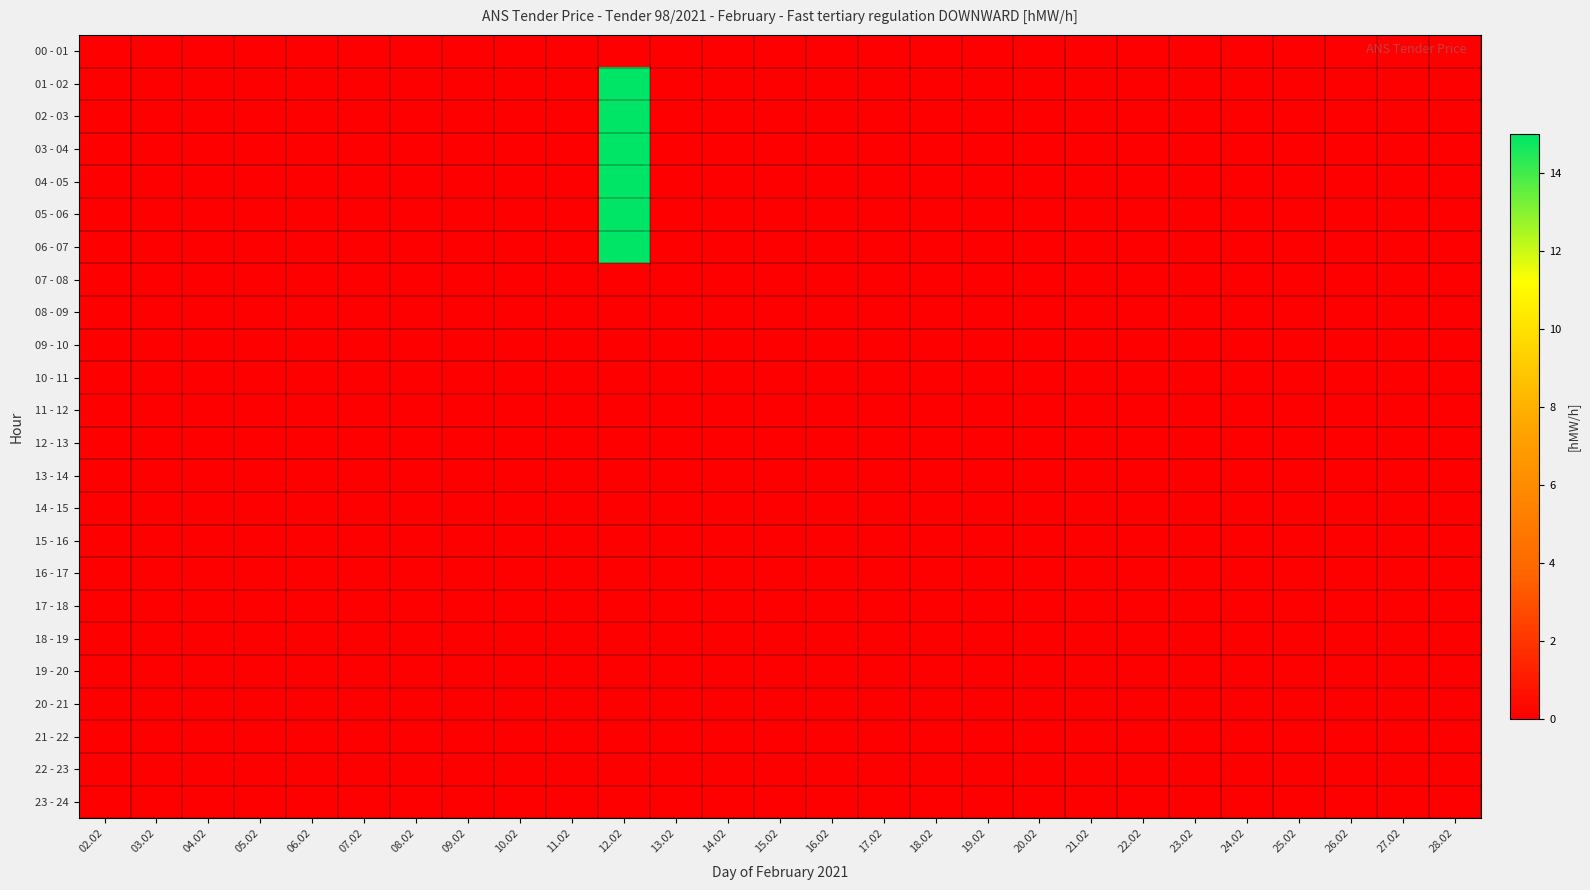

Reading left to right, what are all the values shown in this chart?

00 - 01: 02.02=0	03.02=0	04.02=0	05.02=0	06.02=0	07.02=0	08.02=0	09.02=0	10.02=0	11.02=0	12.02=0	13.02=0	14.02=0	15.02=0	16.02=0	17.02=0	18.02=0	19.02=0	20.02=0	21.02=0	22.02=0	23.02=0	24.02=0	25.02=0	26.02=0	27.02=0	28.02=0
01 - 02: 02.02=0	03.02=0	04.02=0	05.02=0	06.02=0	07.02=0	08.02=0	09.02=0	10.02=0	11.02=0	12.02=15	13.02=0	14.02=0	15.02=0	16.02=0	17.02=0	18.02=0	19.02=0	20.02=0	21.02=0	22.02=0	23.02=0	24.02=0	25.02=0	26.02=0	27.02=0	28.02=0
02 - 03: 02.02=0	03.02=0	04.02=0	05.02=0	06.02=0	07.02=0	08.02=0	09.02=0	10.02=0	11.02=0	12.02=15	13.02=0	14.02=0	15.02=0	16.02=0	17.02=0	18.02=0	19.02=0	20.02=0	21.02=0	22.02=0	23.02=0	24.02=0	25.02=0	26.02=0	27.02=0	28.02=0
03 - 04: 02.02=0	03.02=0	04.02=0	05.02=0	06.02=0	07.02=0	08.02=0	09.02=0	10.02=0	11.02=0	12.02=15	13.02=0	14.02=0	15.02=0	16.02=0	17.02=0	18.02=0	19.02=0	20.02=0	21.02=0	22.02=0	23.02=0	24.02=0	25.02=0	26.02=0	27.02=0	28.02=0
04 - 05: 02.02=0	03.02=0	04.02=0	05.02=0	06.02=0	07.02=0	08.02=0	09.02=0	10.02=0	11.02=0	12.02=15	13.02=0	14.02=0	15.02=0	16.02=0	17.02=0	18.02=0	19.02=0	20.02=0	21.02=0	22.02=0	23.02=0	24.02=0	25.02=0	26.02=0	27.02=0	28.02=0
05 - 06: 02.02=0	03.02=0	04.02=0	05.02=0	06.02=0	07.02=0	08.02=0	09.02=0	10.02=0	11.02=0	12.02=15	13.02=0	14.02=0	15.02=0	16.02=0	17.02=0	18.02=0	19.02=0	20.02=0	21.02=0	22.02=0	23.02=0	24.02=0	25.02=0	26.02=0	27.02=0	28.02=0
06 - 07: 02.02=0	03.02=0	04.02=0	05.02=0	06.02=0	07.02=0	08.02=0	09.02=0	10.02=0	11.02=0	12.02=15	13.02=0	14.02=0	15.02=0	16.02=0	17.02=0	18.02=0	19.02=0	20.02=0	21.02=0	22.02=0	23.02=0	24.02=0	25.02=0	26.02=0	27.02=0	28.02=0
07 - 08: 02.02=0	03.02=0	04.02=0	05.02=0	06.02=0	07.02=0	08.02=0	09.02=0	10.02=0	11.02=0	12.02=0	13.02=0	14.02=0	15.02=0	16.02=0	17.02=0	18.02=0	19.02=0	20.02=0	21.02=0	22.02=0	23.02=0	24.02=0	25.02=0	26.02=0	27.02=0	28.02=0
08 - 09: 02.02=0	03.02=0	04.02=0	05.02=0	06.02=0	07.02=0	08.02=0	09.02=0	10.02=0	11.02=0	12.02=0	13.02=0	14.02=0	15.02=0	16.02=0	17.02=0	18.02=0	19.02=0	20.02=0	21.02=0	22.02=0	23.02=0	24.02=0	25.02=0	26.02=0	27.02=0	28.02=0
09 - 10: 02.02=0	03.02=0	04.02=0	05.02=0	06.02=0	07.02=0	08.02=0	09.02=0	10.02=0	11.02=0	12.02=0	13.02=0	14.02=0	15.02=0	16.02=0	17.02=0	18.02=0	19.02=0	20.02=0	21.02=0	22.02=0	23.02=0	24.02=0	25.02=0	26.02=0	27.02=0	28.02=0
10 - 11: 02.02=0	03.02=0	04.02=0	05.02=0	06.02=0	07.02=0	08.02=0	09.02=0	10.02=0	11.02=0	12.02=0	13.02=0	14.02=0	15.02=0	16.02=0	17.02=0	18.02=0	19.02=0	20.02=0	21.02=0	22.02=0	23.02=0	24.02=0	25.02=0	26.02=0	27.02=0	28.02=0
11 - 12: 02.02=0	03.02=0	04.02=0	05.02=0	06.02=0	07.02=0	08.02=0	09.02=0	10.02=0	11.02=0	12.02=0	13.02=0	14.02=0	15.02=0	16.02=0	17.02=0	18.02=0	19.02=0	20.02=0	21.02=0	22.02=0	23.02=0	24.02=0	25.02=0	26.02=0	27.02=0	28.02=0
12 - 13: 02.02=0	03.02=0	04.02=0	05.02=0	06.02=0	07.02=0	08.02=0	09.02=0	10.02=0	11.02=0	12.02=0	13.02=0	14.02=0	15.02=0	16.02=0	17.02=0	18.02=0	19.02=0	20.02=0	21.02=0	22.02=0	23.02=0	24.02=0	25.02=0	26.02=0	27.02=0	28.02=0
13 - 14: 02.02=0	03.02=0	04.02=0	05.02=0	06.02=0	07.02=0	08.02=0	09.02=0	10.02=0	11.02=0	12.02=0	13.02=0	14.02=0	15.02=0	16.02=0	17.02=0	18.02=0	19.02=0	20.02=0	21.02=0	22.02=0	23.02=0	24.02=0	25.02=0	26.02=0	27.02=0	28.02=0
14 - 15: 02.02=0	03.02=0	04.02=0	05.02=0	06.02=0	07.02=0	08.02=0	09.02=0	10.02=0	11.02=0	12.02=0	13.02=0	14.02=0	15.02=0	16.02=0	17.02=0	18.02=0	19.02=0	20.02=0	21.02=0	22.02=0	23.02=0	24.02=0	25.02=0	26.02=0	27.02=0	28.02=0
15 - 16: 02.02=0	03.02=0	04.02=0	05.02=0	06.02=0	07.02=0	08.02=0	09.02=0	10.02=0	11.02=0	12.02=0	13.02=0	14.02=0	15.02=0	16.02=0	17.02=0	18.02=0	19.02=0	20.02=0	21.02=0	22.02=0	23.02=0	24.02=0	25.02=0	26.02=0	27.02=0	28.02=0
16 - 17: 02.02=0	03.02=0	04.02=0	05.02=0	06.02=0	07.02=0	08.02=0	09.02=0	10.02=0	11.02=0	12.02=0	13.02=0	14.02=0	15.02=0	16.02=0	17.02=0	18.02=0	19.02=0	20.02=0	21.02=0	22.02=0	23.02=0	24.02=0	25.02=0	26.02=0	27.02=0	28.02=0
17 - 18: 02.02=0	03.02=0	04.02=0	05.02=0	06.02=0	07.02=0	08.02=0	09.02=0	10.02=0	11.02=0	12.02=0	13.02=0	14.02=0	15.02=0	16.02=0	17.02=0	18.02=0	19.02=0	20.02=0	21.02=0	22.02=0	23.02=0	24.02=0	25.02=0	26.02=0	27.02=0	28.02=0
18 - 19: 02.02=0	03.02=0	04.02=0	05.02=0	06.02=0	07.02=0	08.02=0	09.02=0	10.02=0	11.02=0	12.02=0	13.02=0	14.02=0	15.02=0	16.02=0	17.02=0	18.02=0	19.02=0	20.02=0	21.02=0	22.02=0	23.02=0	24.02=0	25.02=0	26.02=0	27.02=0	28.02=0
19 - 20: 02.02=0	03.02=0	04.02=0	05.02=0	06.02=0	07.02=0	08.02=0	09.02=0	10.02=0	11.02=0	12.02=0	13.02=0	14.02=0	15.02=0	16.02=0	17.02=0	18.02=0	19.02=0	20.02=0	21.02=0	22.02=0	23.02=0	24.02=0	25.02=0	26.02=0	27.02=0	28.02=0
20 - 21: 02.02=0	03.02=0	04.02=0	05.02=0	06.02=0	07.02=0	08.02=0	09.02=0	10.02=0	11.02=0	12.02=0	13.02=0	14.02=0	15.02=0	16.02=0	17.02=0	18.02=0	19.02=0	20.02=0	21.02=0	22.02=0	23.02=0	24.02=0	25.02=0	26.02=0	27.02=0	28.02=0
21 - 22: 02.02=0	03.02=0	04.02=0	05.02=0	06.02=0	07.02=0	08.02=0	09.02=0	10.02=0	11.02=0	12.02=0	13.02=0	14.02=0	15.02=0	16.02=0	17.02=0	18.02=0	19.02=0	20.02=0	21.02=0	22.02=0	23.02=0	24.02=0	25.02=0	26.02=0	27.02=0	28.02=0
22 - 23: 02.02=0	03.02=0	04.02=0	05.02=0	06.02=0	07.02=0	08.02=0	09.02=0	10.02=0	11.02=0	12.02=0	13.02=0	14.02=0	15.02=0	16.02=0	17.02=0	18.02=0	19.02=0	20.02=0	21.02=0	22.02=0	23.02=0	24.02=0	25.02=0	26.02=0	27.02=0	28.02=0
23 - 24: 02.02=0	03.02=0	04.02=0	05.02=0	06.02=0	07.02=0	08.02=0	09.02=0	10.02=0	11.02=0	12.02=0	13.02=0	14.02=0	15.02=0	16.02=0	17.02=0	18.02=0	19.02=0	20.02=0	21.02=0	22.02=0	23.02=0	24.02=0	25.02=0	26.02=0	27.02=0	28.02=0